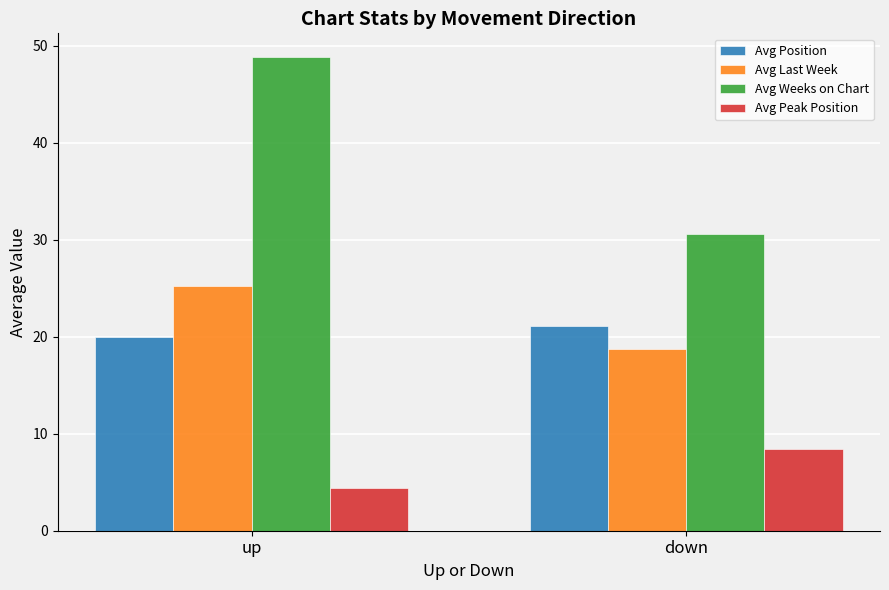

What is the maximum value shown in the chart?

48.9